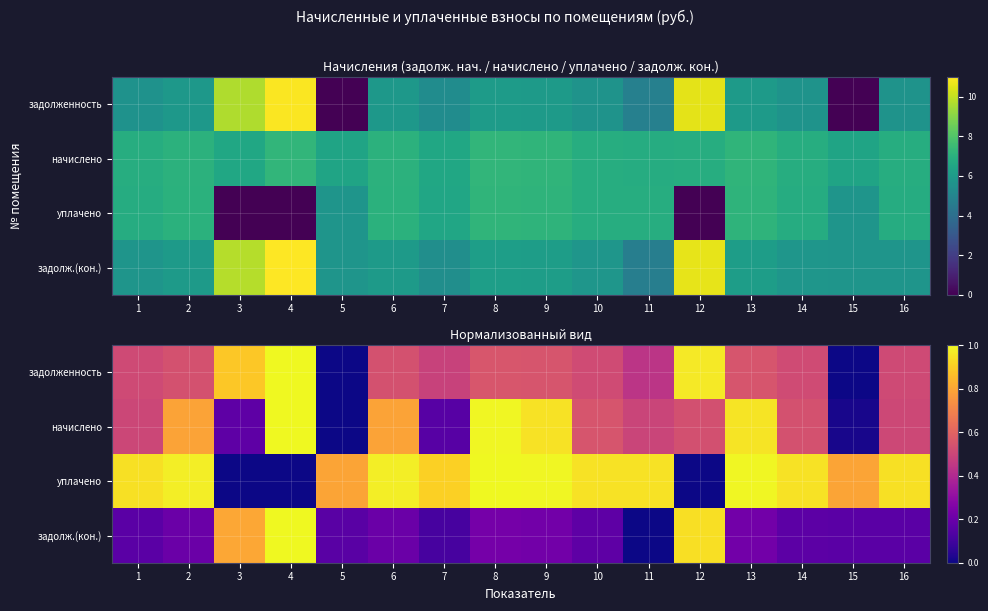

The уплачено series shows 0.8 at 15. True or false?

True